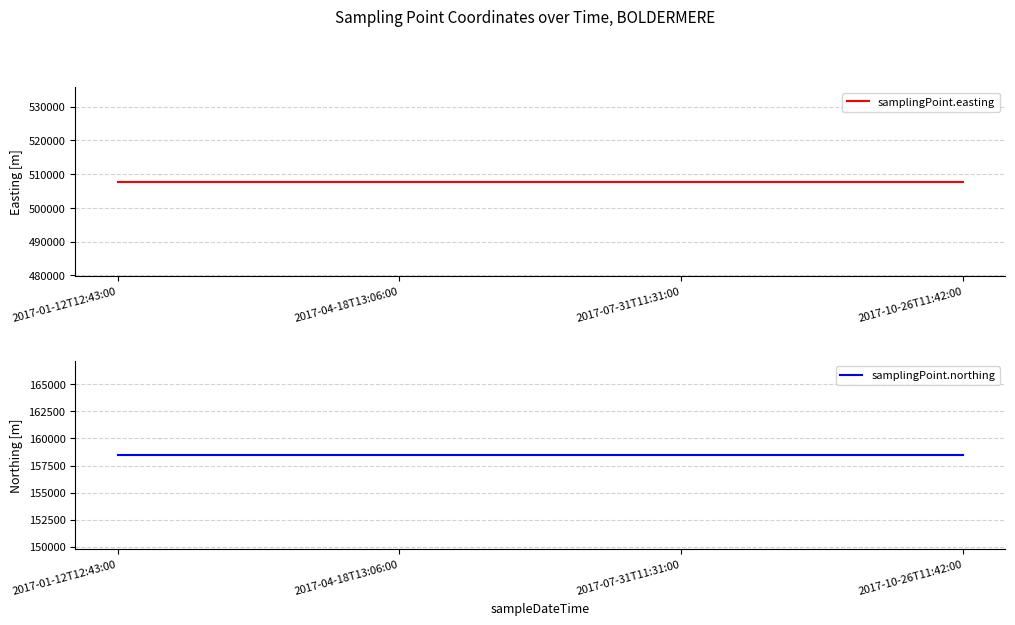

True or false: samplingPoint.northing and samplingPoint.easting intersect in this chart.

False